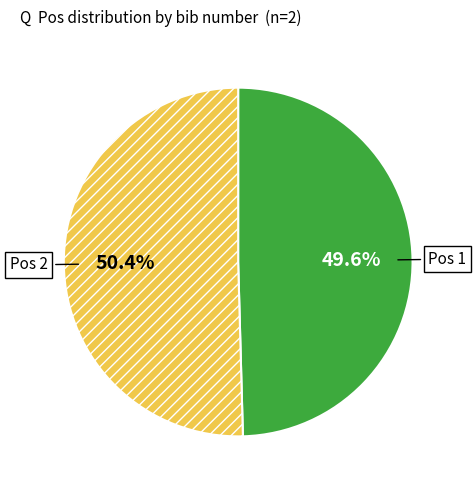

Is there any slice that represents more than half of the pie?

Yes